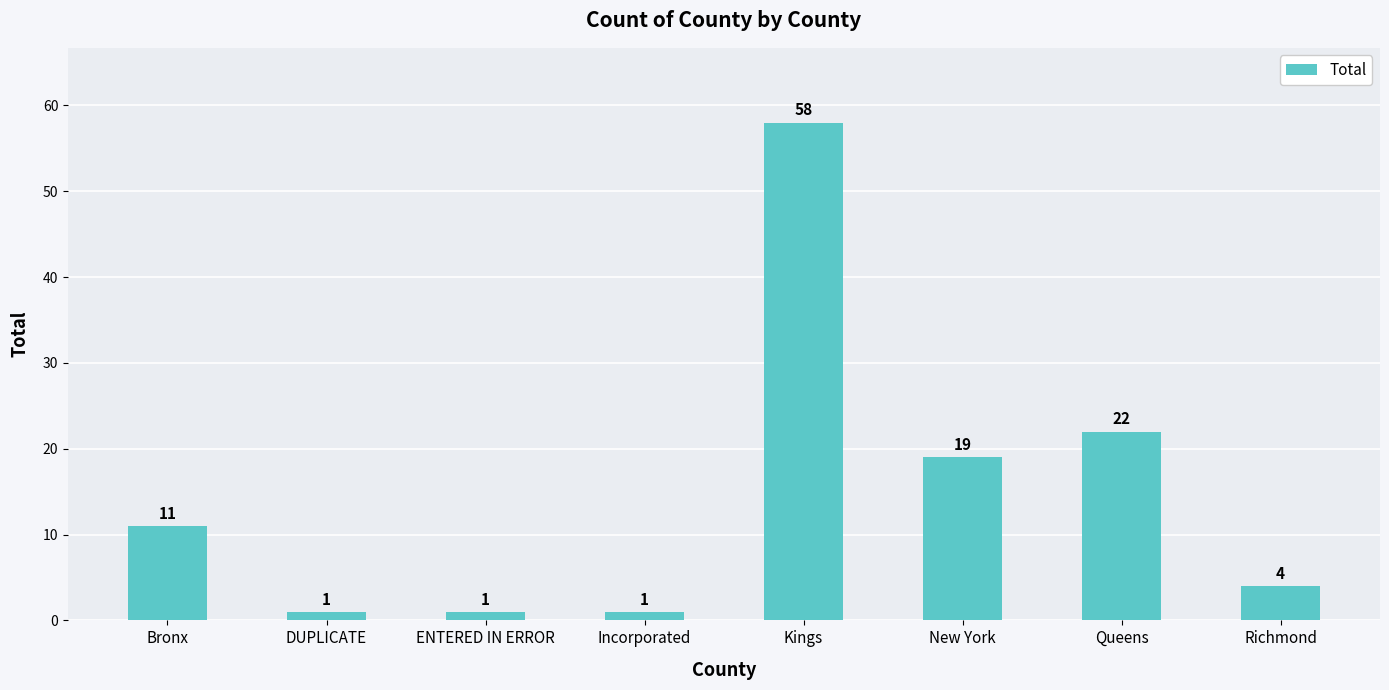

What is the change in value from Bronx to Incorporated?

-10